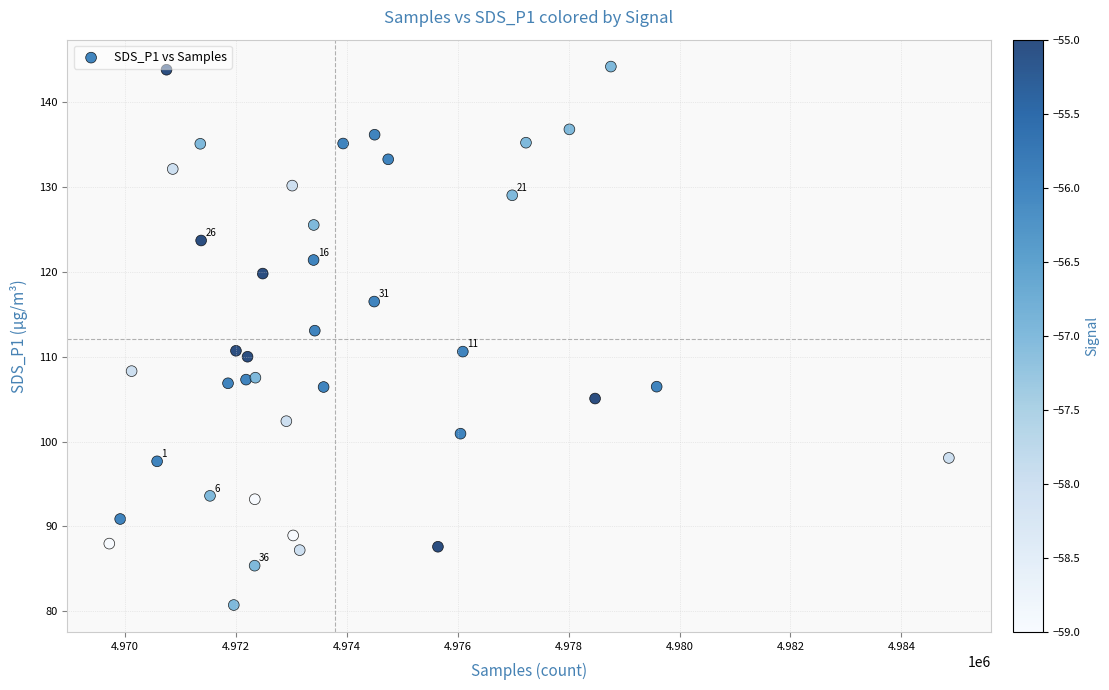

What is the range of Y values (max minus min)?

63.5